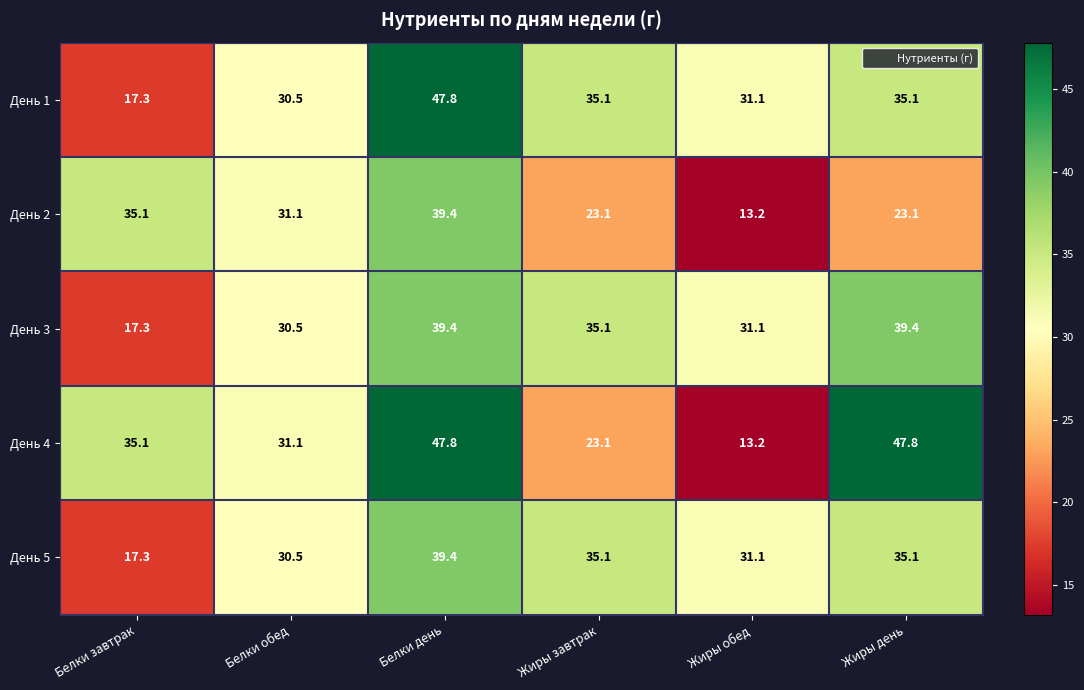

Reading left to right, list all the values displayed in this chart.

День 1: Белки завтрак=17.3	Белки обед=30.5	Белки день=47.8	Жиры завтрак=35.1	Жиры обед=31.1	Жиры день=35.1
День 2: Белки завтрак=35.1	Белки обед=31.1	Белки день=39.4	Жиры завтрак=23.1	Жиры обед=13.2	Жиры день=23.1
День 3: Белки завтрак=17.3	Белки обед=30.5	Белки день=39.4	Жиры завтрак=35.1	Жиры обед=31.1	Жиры день=39.4
День 4: Белки завтрак=35.1	Белки обед=31.1	Белки день=47.8	Жиры завтрак=23.1	Жиры обед=13.2	Жиры день=47.8
День 5: Белки завтрак=17.3	Белки обед=30.5	Белки день=39.4	Жиры завтрак=35.1	Жиры обед=31.1	Жиры день=35.1